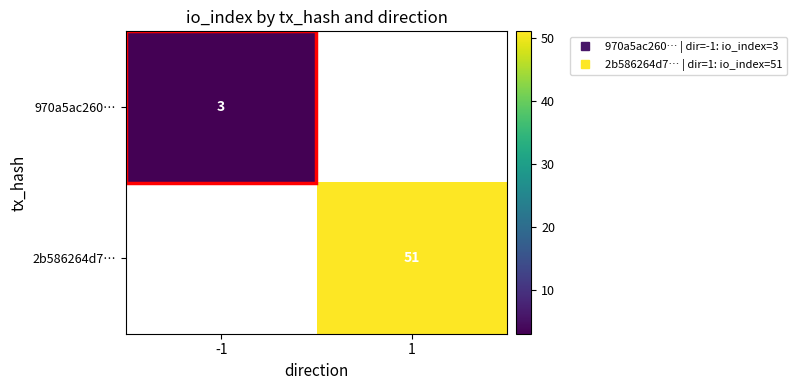

Rank the categories by 2b586264d7… value from lowest to highest.

-1, 1